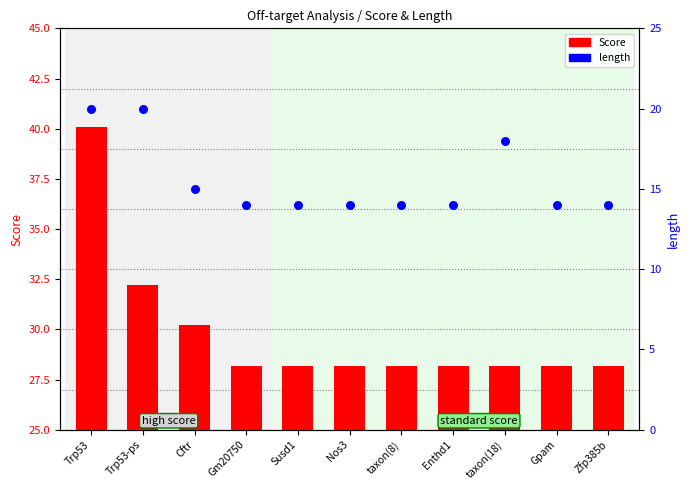

Which series contains the lowest Y value?

length